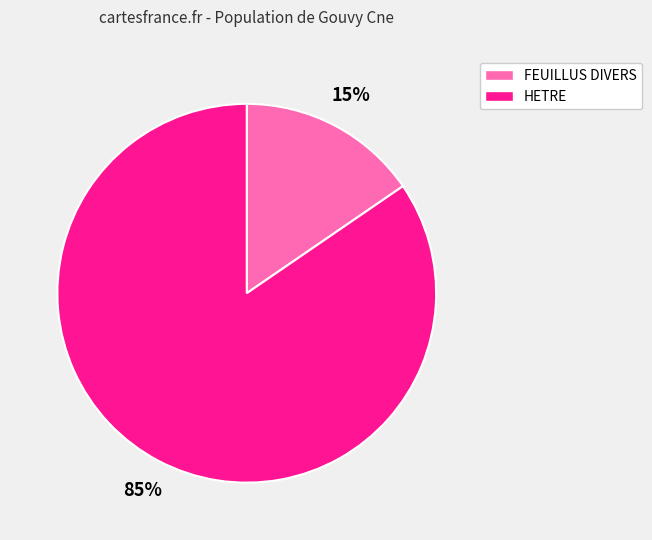

What percentage is the FEUILLUS DIVERS slice, to the nearest percent?

15%